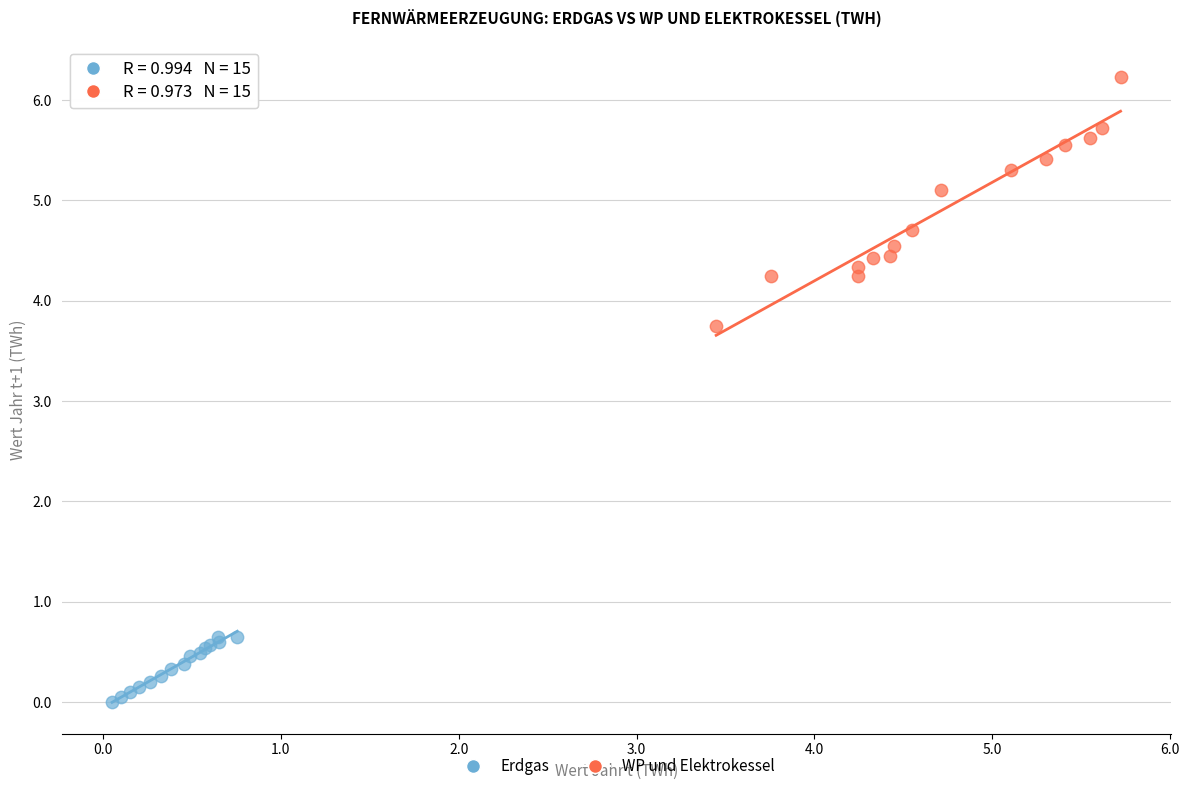

Which series has the widest spread of Y values?

WP und Elektrokessel